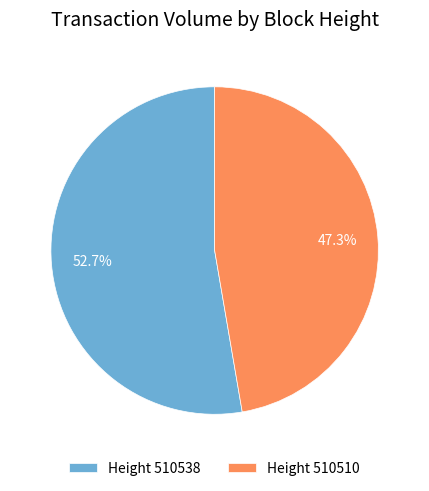

Is there any slice that represents more than half of the pie?

Yes